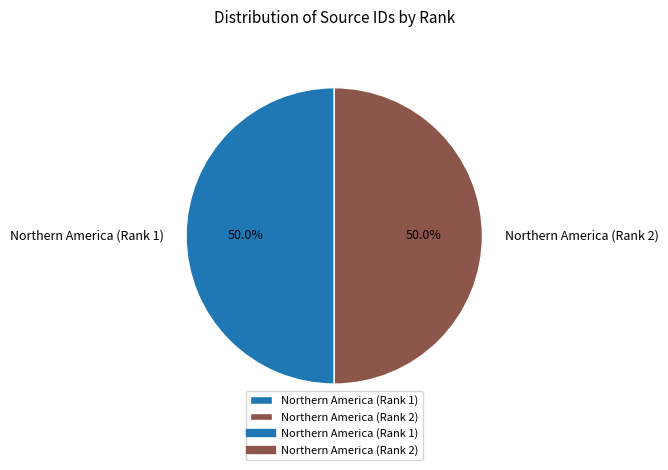

What is the ratio of the value at Northern America (Rank 2) to the value at Northern America (Rank 1)?

1.0